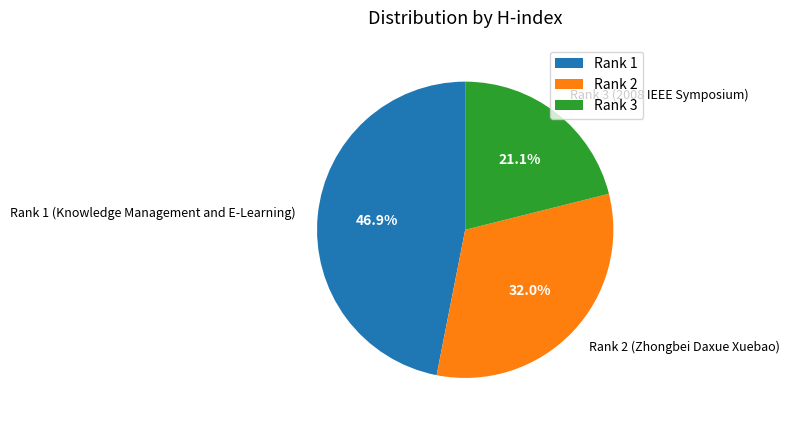

What percentage do Rank 1 (Knowledge Management and E-Learning) and Rank 2 (Zhongbei Daxue Xuebao) together represent?

78.9%